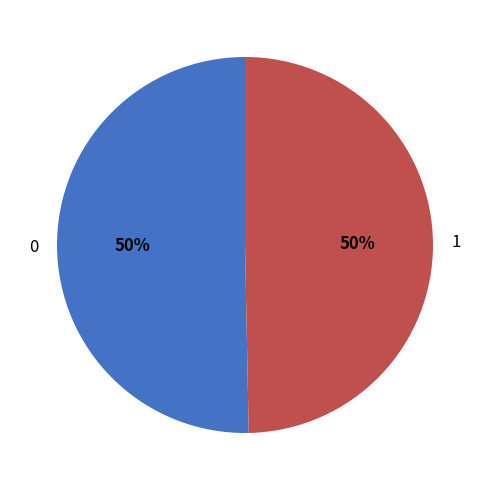

Approximately how many times larger is the value at 0 compared to 1?

1.0